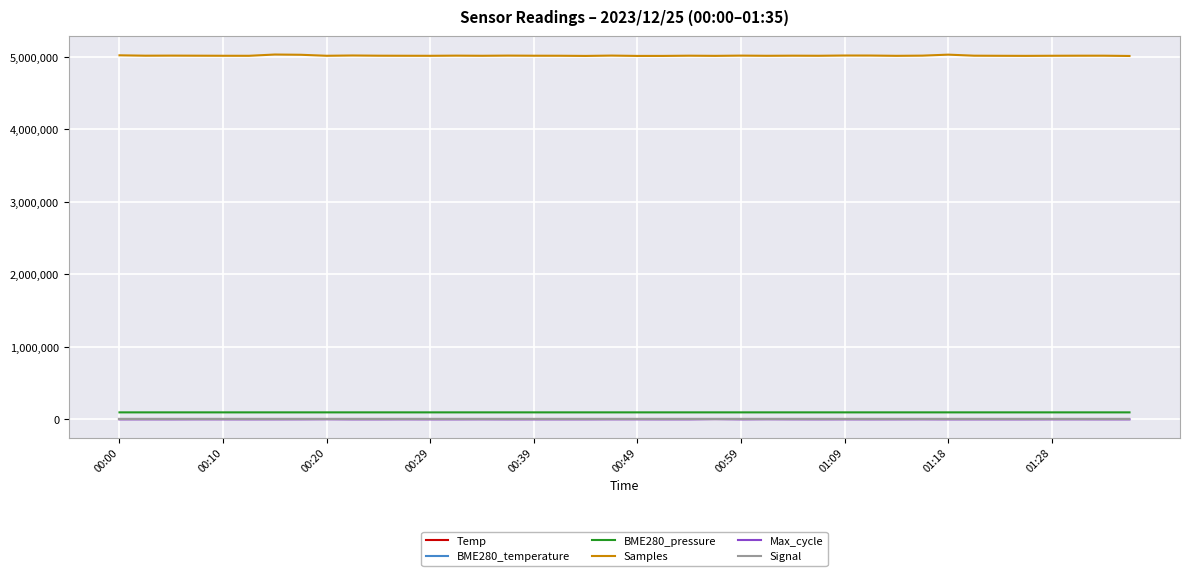

True or false: Signal and BME280_pressure intersect in this chart.

False